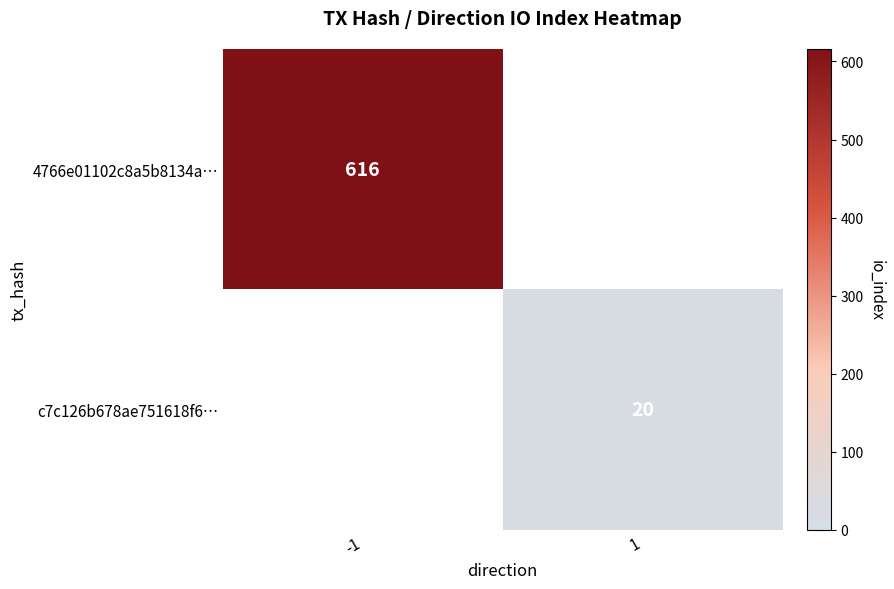

Which has a higher value, 1 or -1?

-1